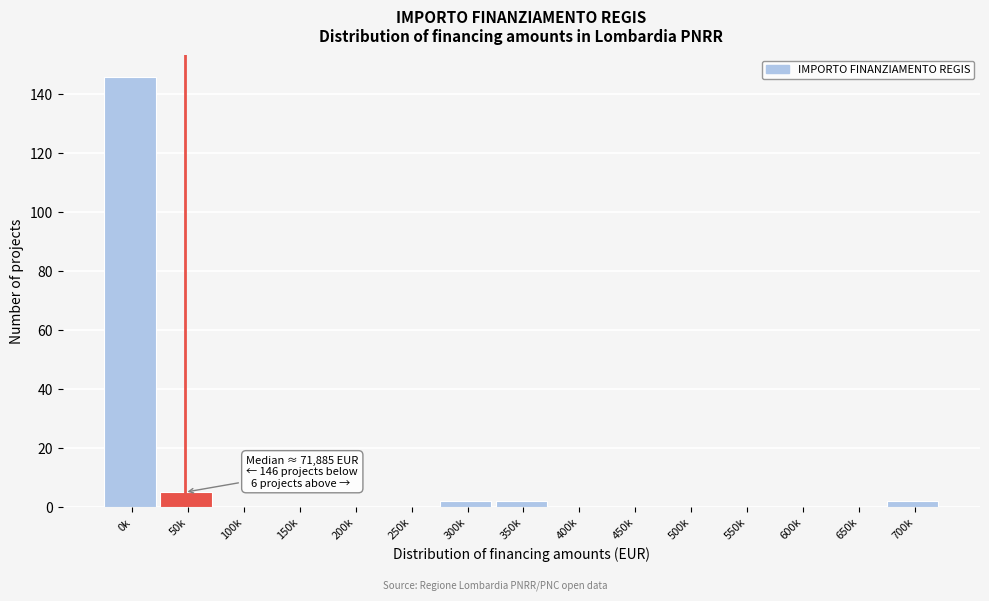

Reading left to right, list all the values displayed in this chart.

0k=146	50k=5	100k=0	150k=0	200k=0	250k=0	300k=2	350k=2	400k=0	450k=0	500k=0	550k=0	600k=0	650k=0	700k=2